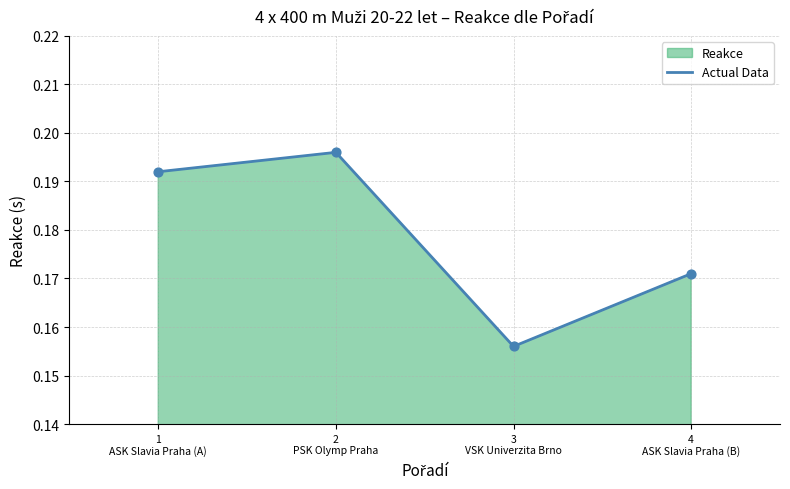

Which has a higher value, 3
VSK Univerzita Brno or 1
ASK Slavia Praha (A)?

1
ASK Slavia Praha (A)